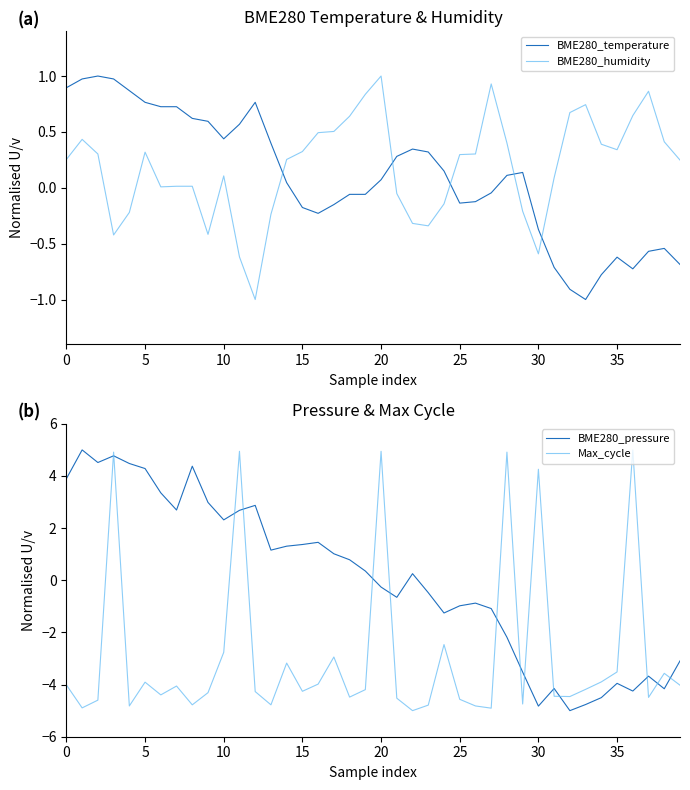

What is the highest value of the BME280_humidity series?

1.0